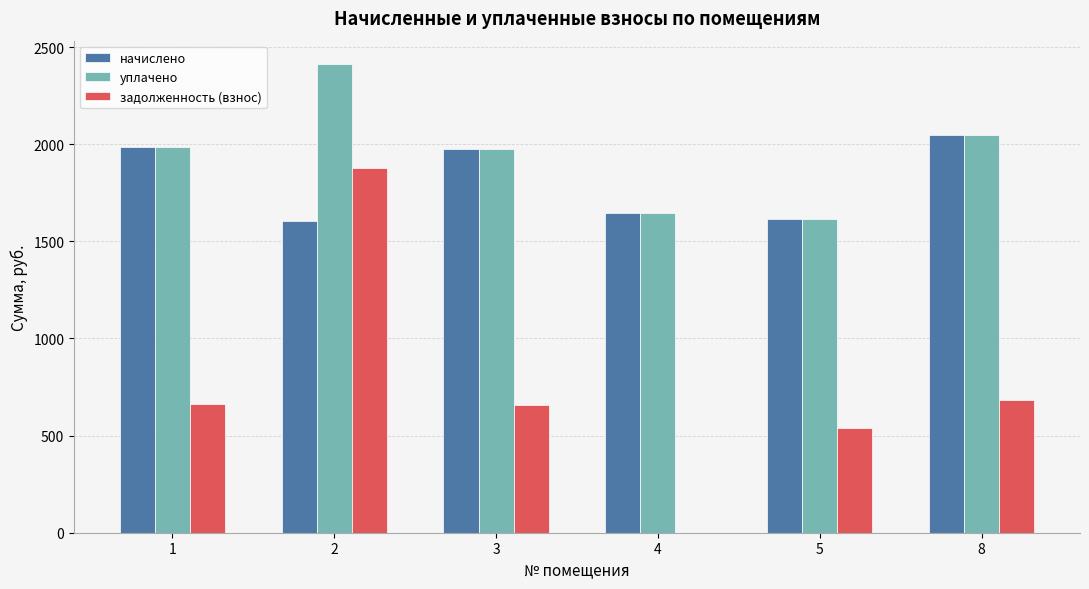

At which label does начислено reach its peak?

8